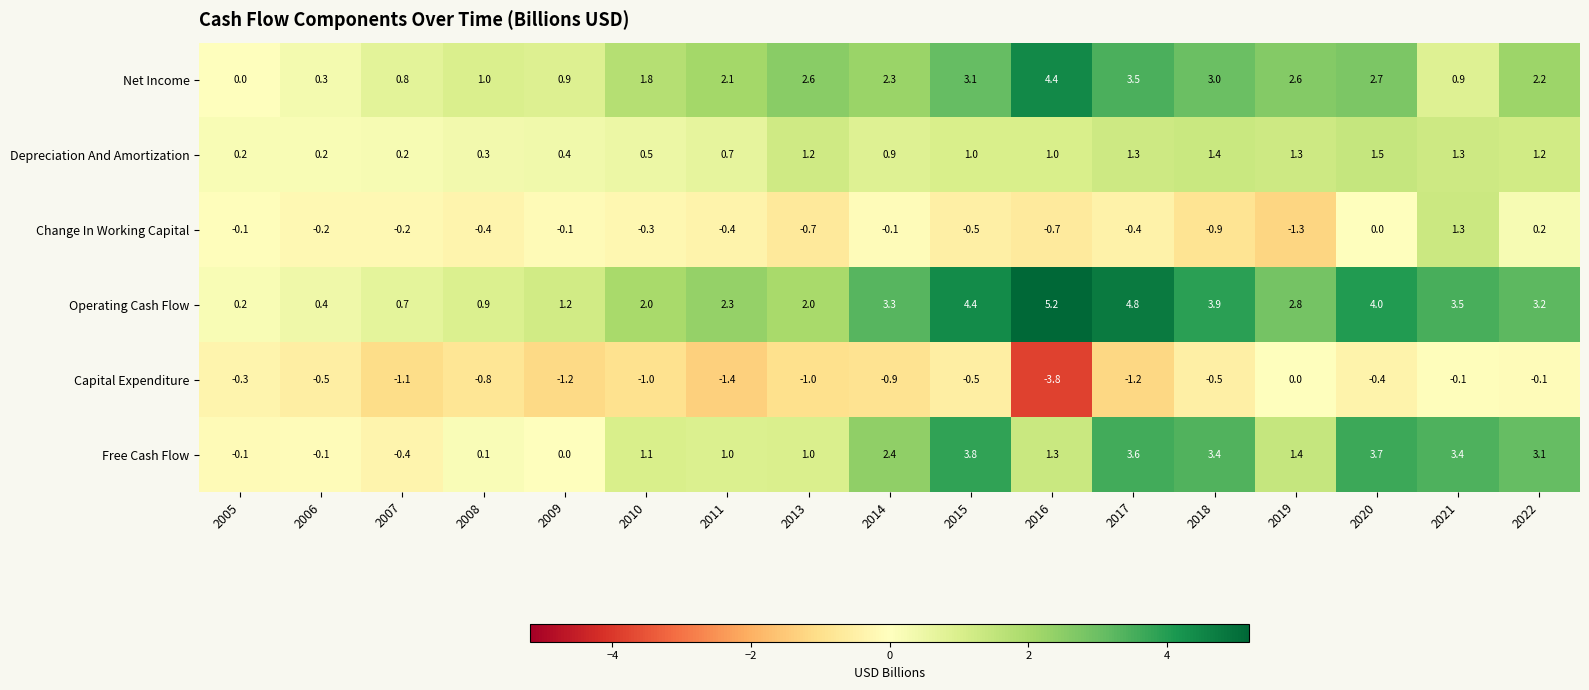

At 2022, list the series in order from smallest to largest.

Capital Expenditure, Change In Working Capital, Depreciation And Amortization, Net Income, Free Cash Flow, Operating Cash Flow